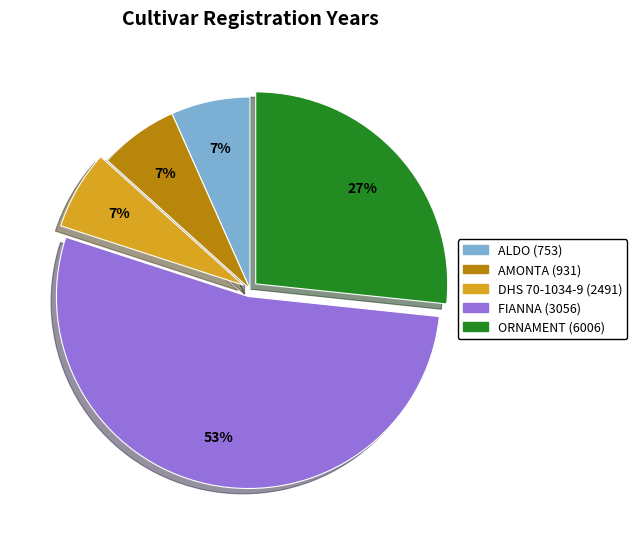

To the nearest percent, what is the average slice percentage?

20%